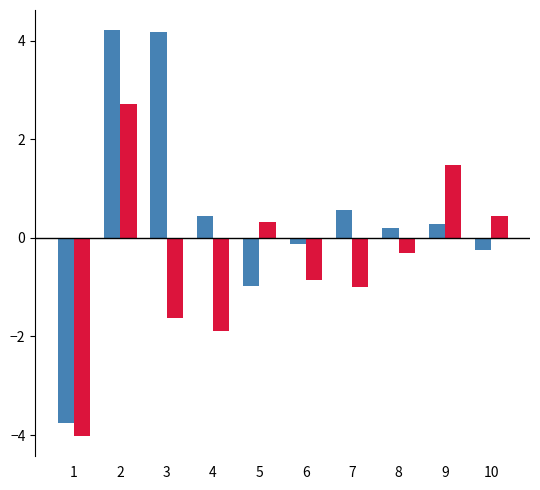

What is the spread (max minus min) of values at 3?

5.8